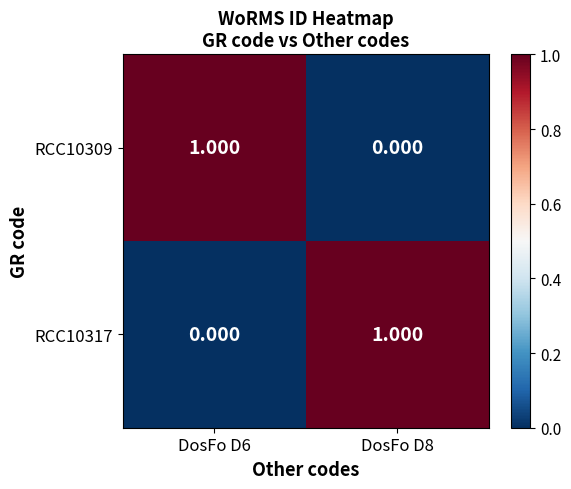

Reading left to right, list all the values displayed in this chart.

RCC10309: DosFo D6=1	DosFo D8=0
RCC10317: DosFo D6=0	DosFo D8=1